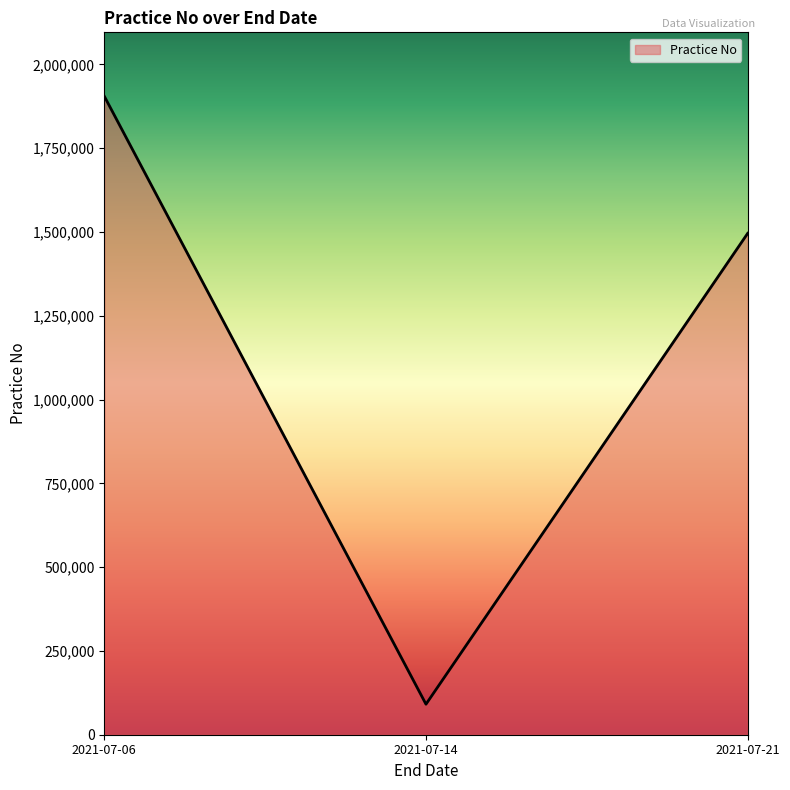

Rank the categories by value from highest to lowest.

2021-07-06, 2021-07-21, 2021-07-14